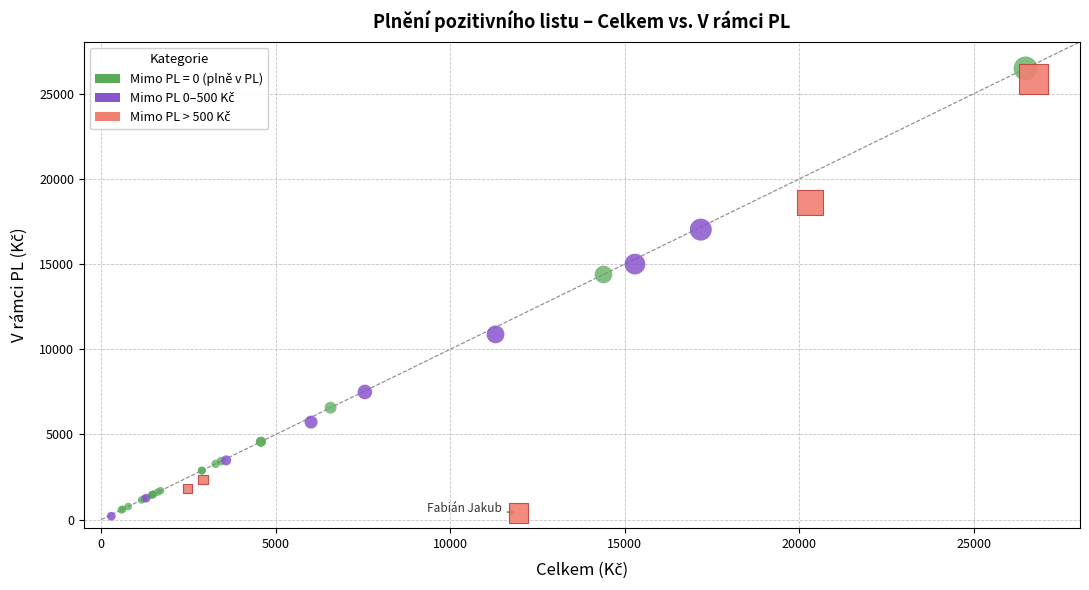

Which series has the widest spread of Y values?

Mimo PL = 0 (plně v PL)